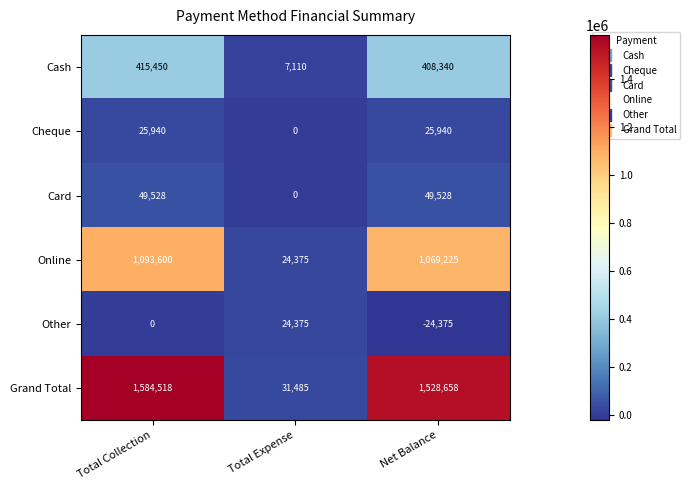

What is the sum of the Online values at Total Collection and Net Balance?

2162825